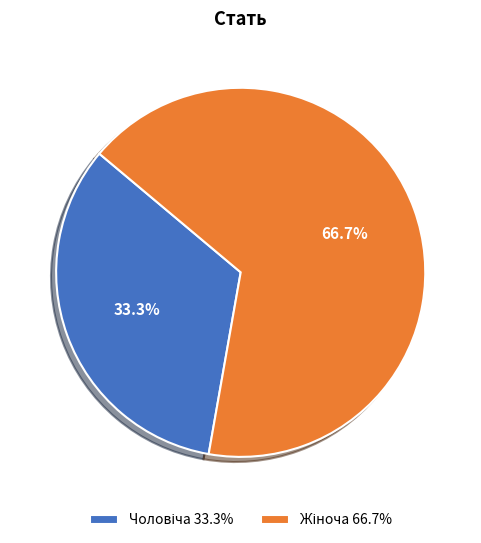

Does any single category account for the majority?

Yes